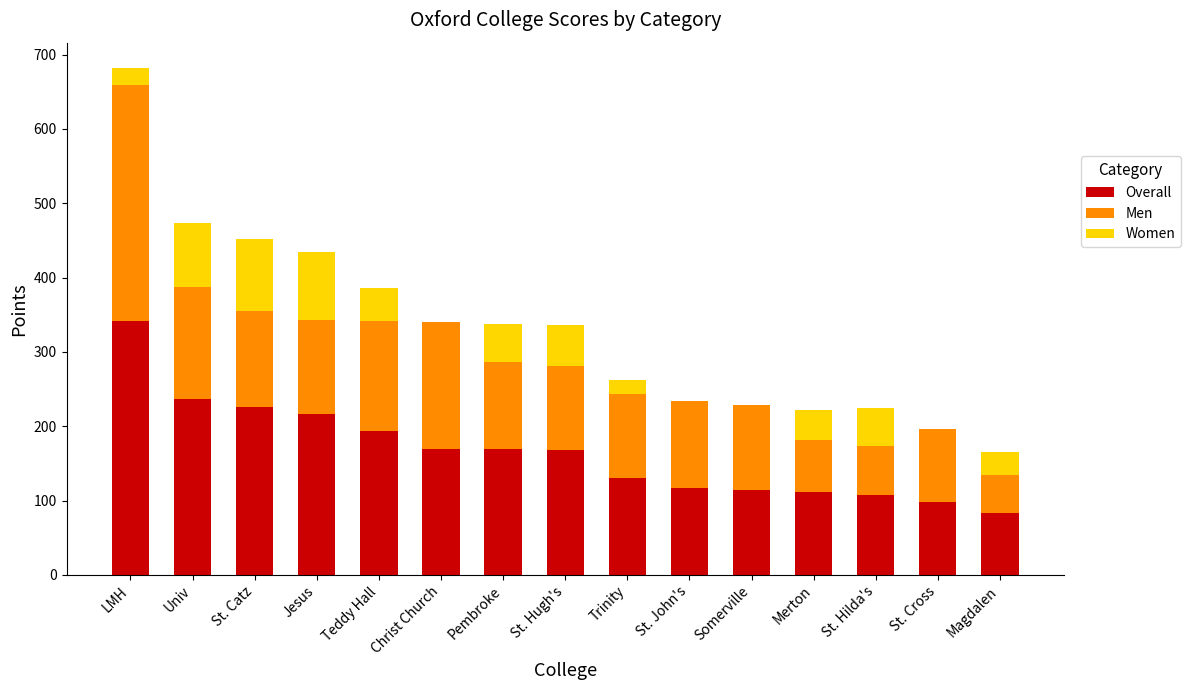

What is the total value across all series at Jesus?

434